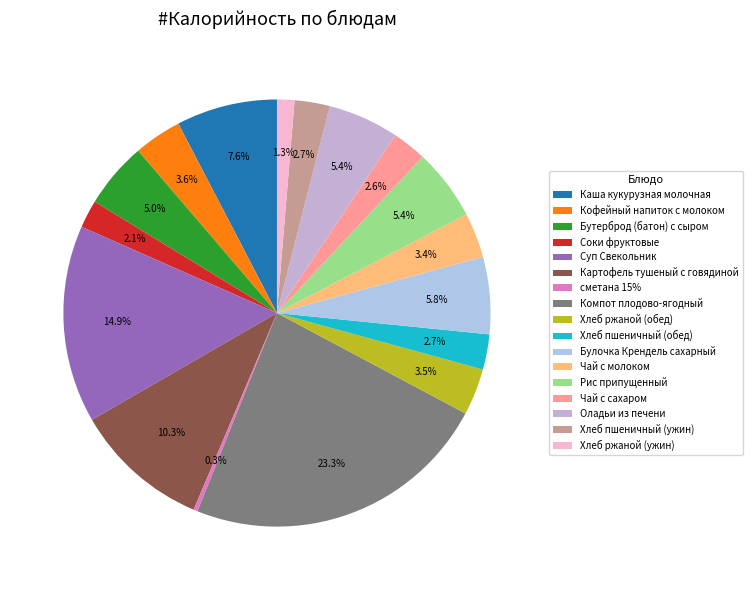

How much of the chart is everything except Каша кукурузная молочная?

92.4%